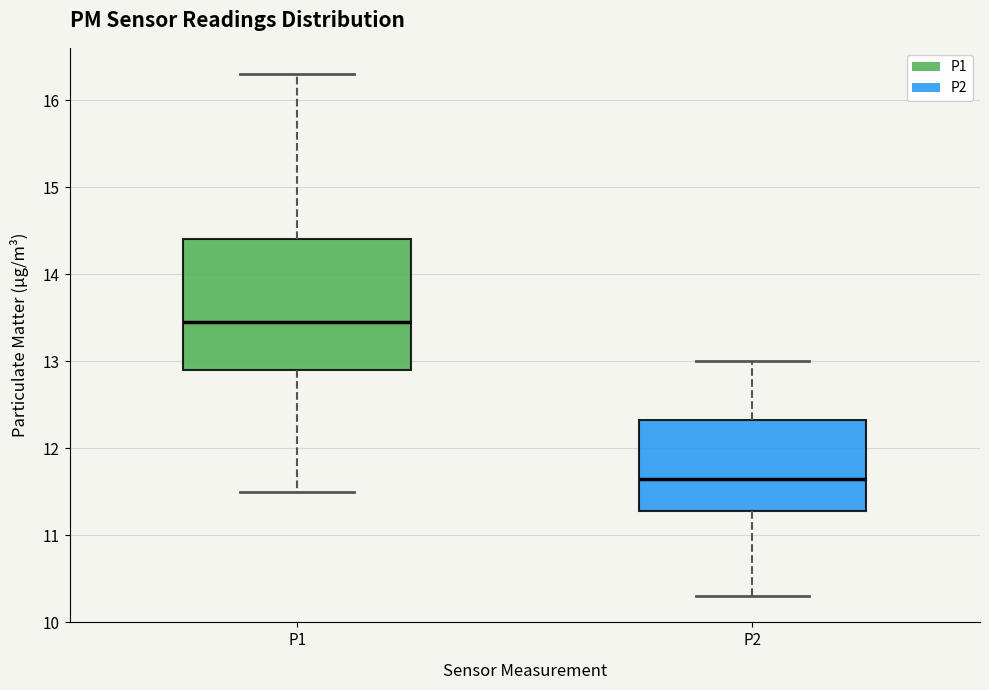

Reading left to right, transcribe this box plot: for each box, give where its median line is, the range the box spans, and where its two whiskers end, as read against the y-axis. The values are not printed on the chart, so give them approximately, as read against the axis.

P1: median 13.5, box 12.9 to 14.4, whiskers 11.5 to 16.3
P2: median 11.7, box 11.3 to 12.3, whiskers 10.3 to 13.0